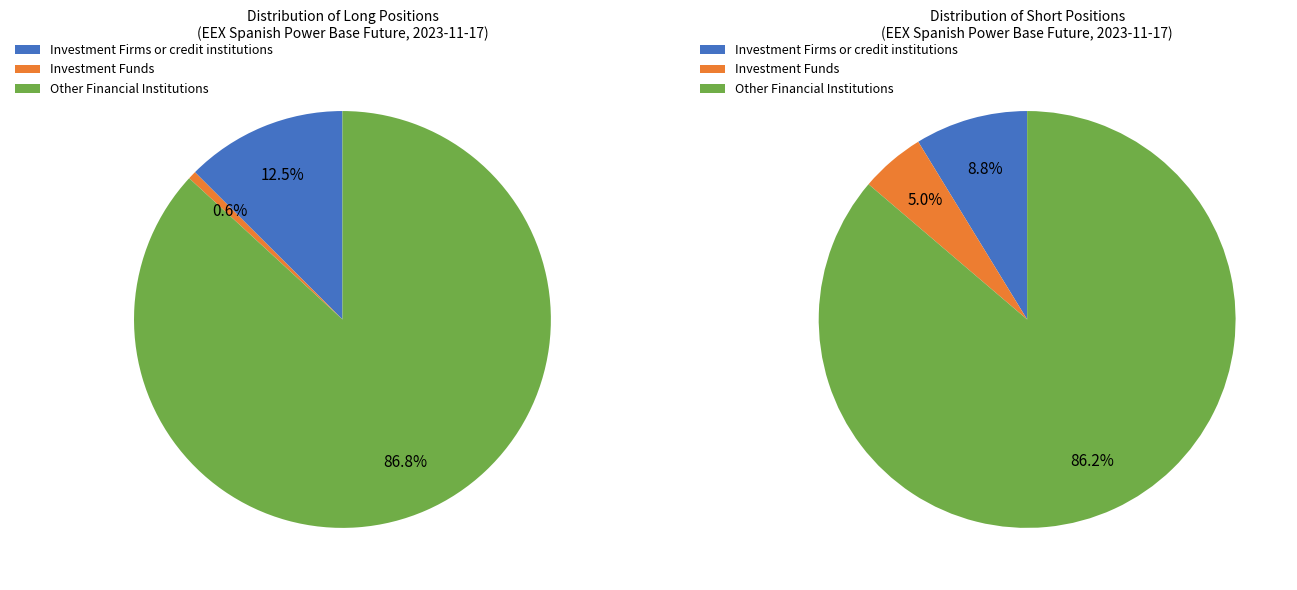

The Investment Firms or credit institutions slice represents 9% of the pie. True or false?

True